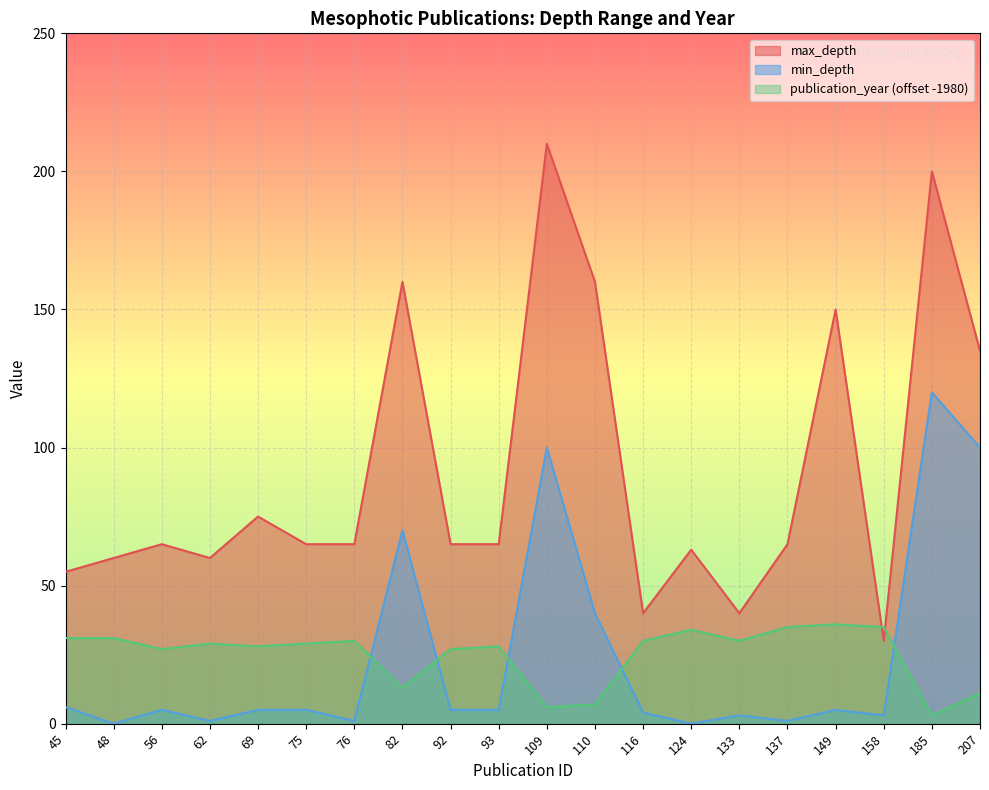

Where does the max_depth series first go above 65?

69